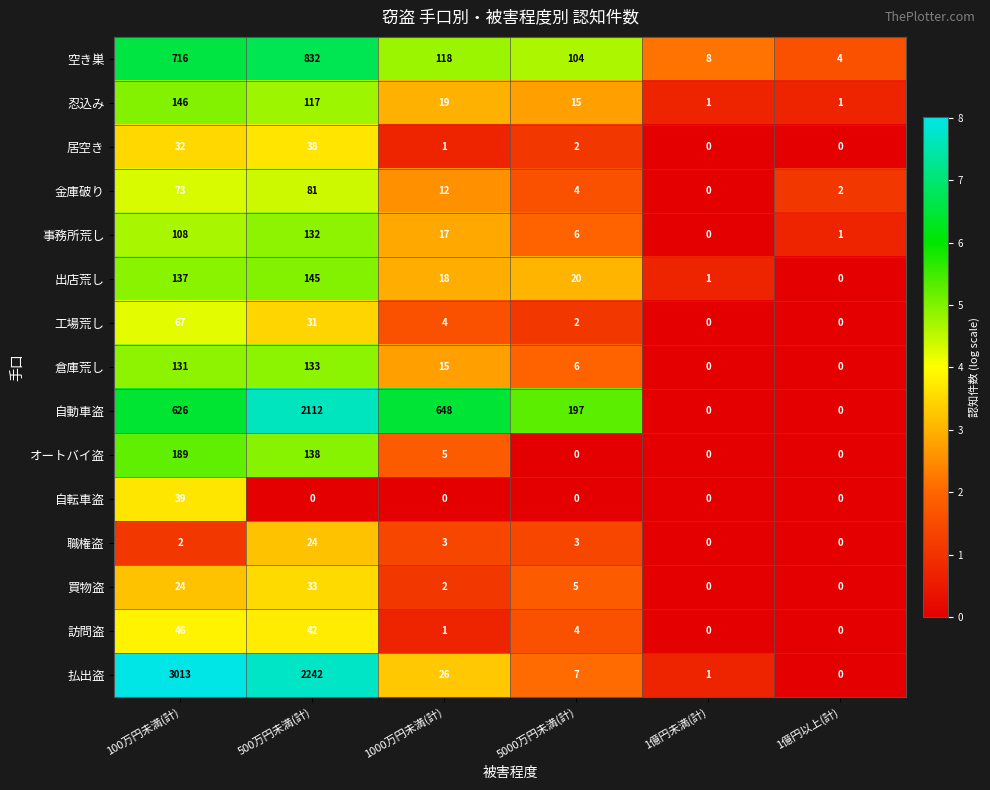

What is the difference between the 忍込み values at 1億円以上(計) and 1000万円未満(計)?

18